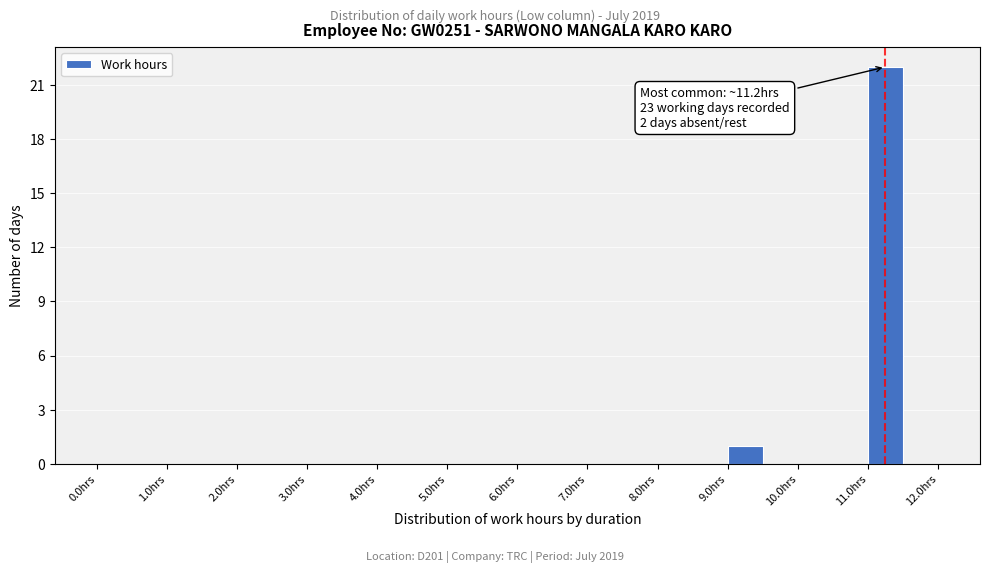

Over which range of the x-axis is the bar tallest?

11.0 to 11.5